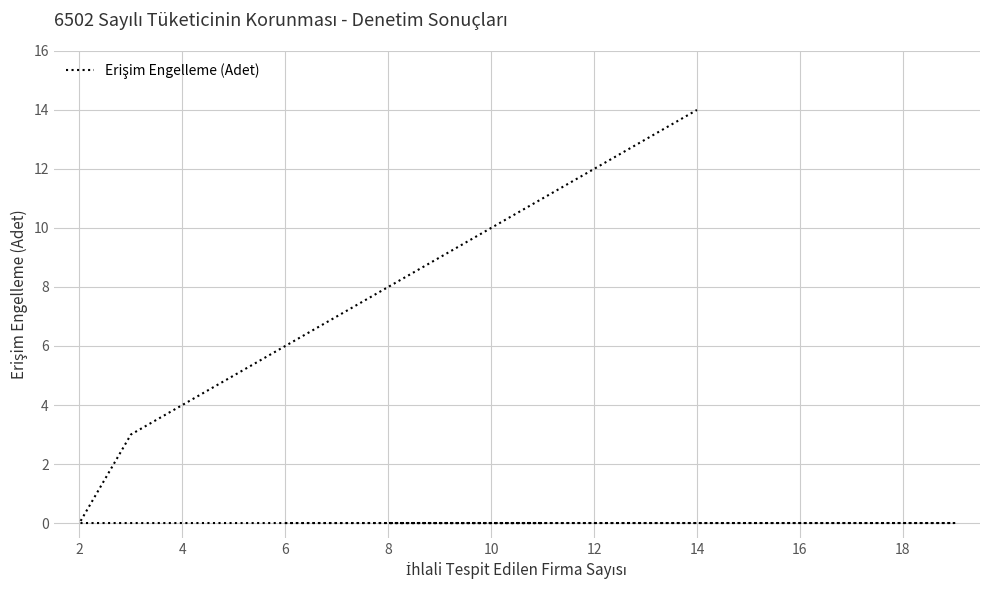

True or false: there are more than 1 points higher than both neighbors.

False